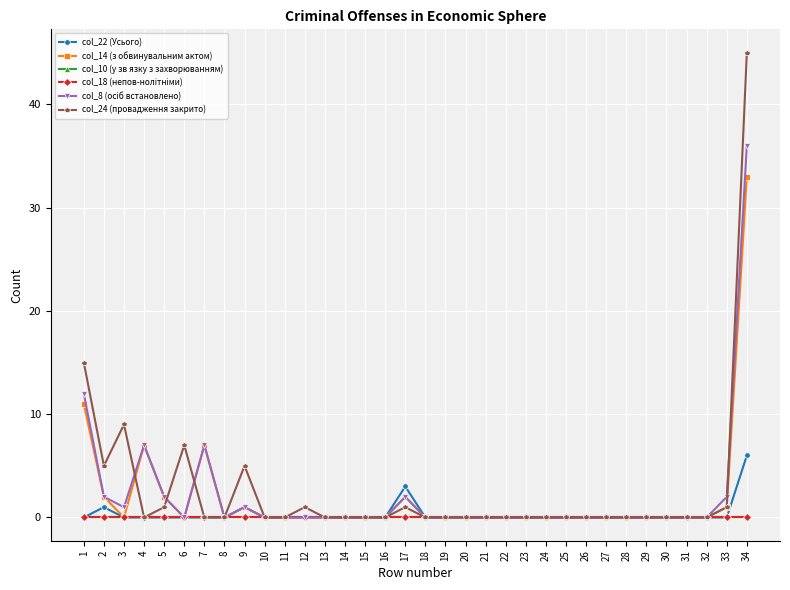

Is this an area chart (filled region under the line)?

No